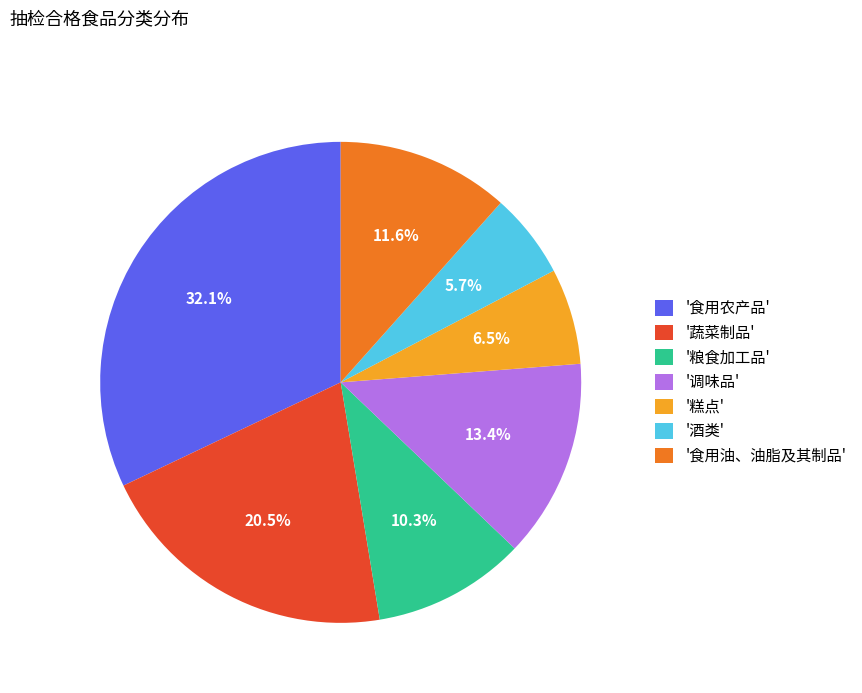

Combined, do '粮食加工品' and '蔬菜制品' account for over 50%?

No